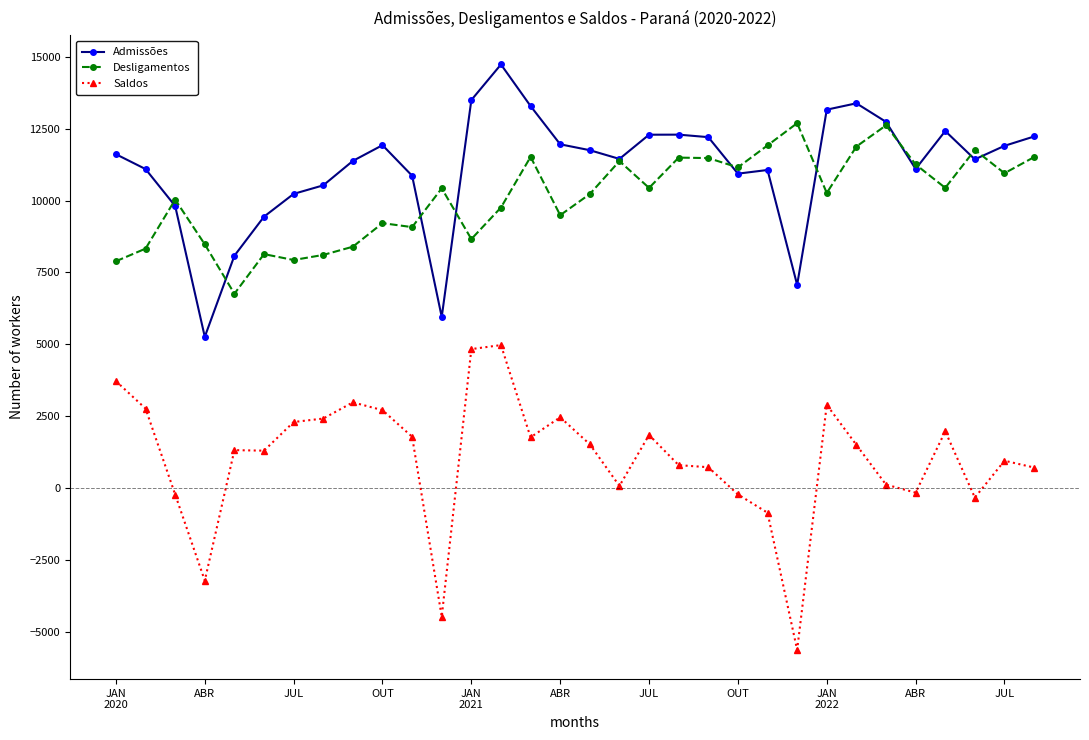

Which series has the largest range (max minus min)?

Saldos